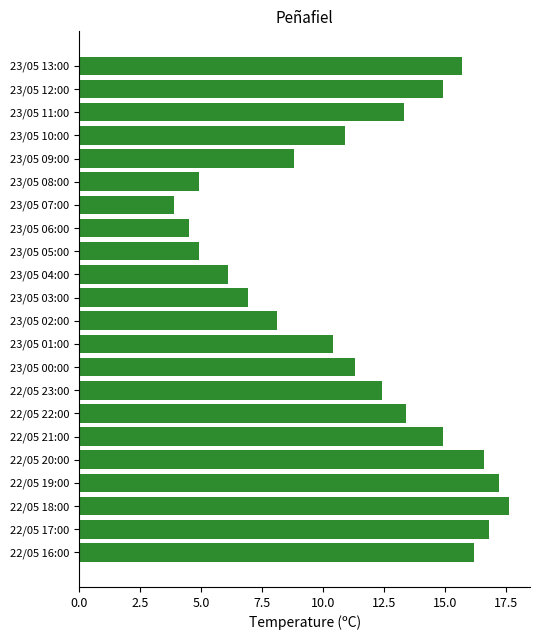

The chart shows a value of 21.1 at 22/05 16:00. True or false?

False